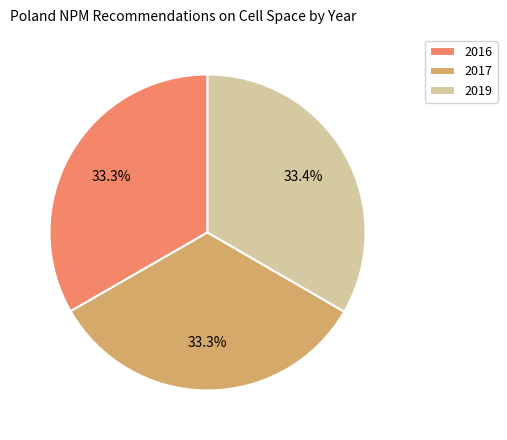

Is there a majority slice in this chart?

No